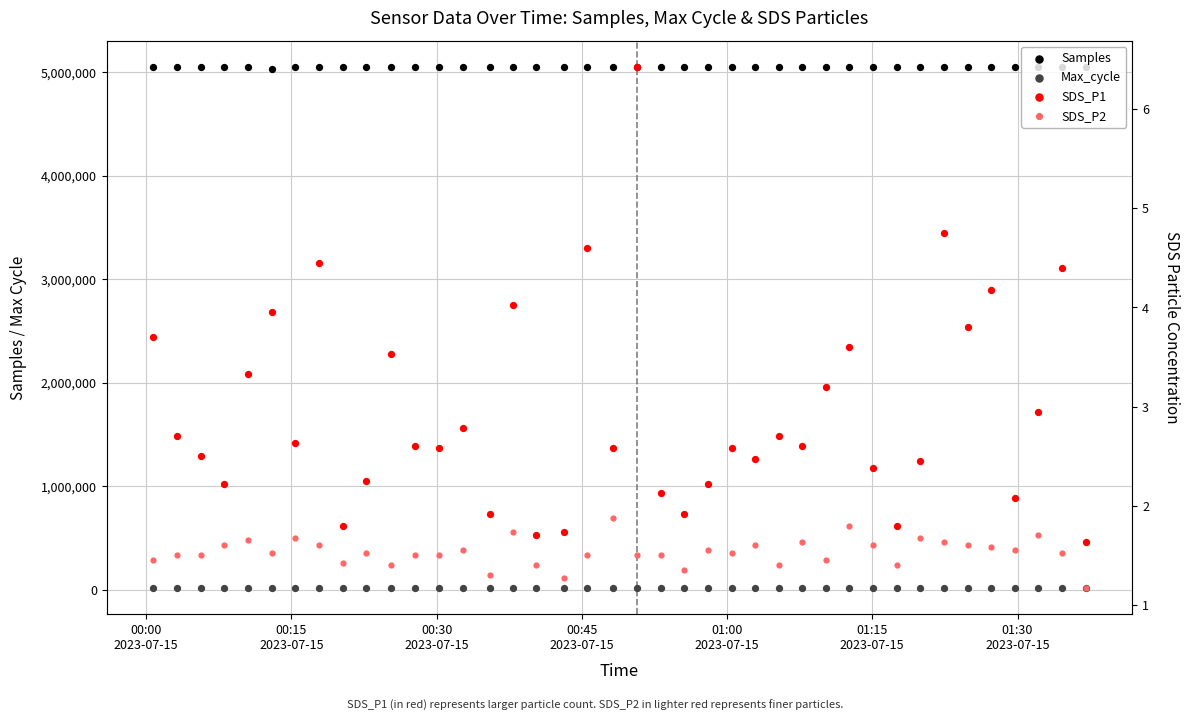

At which category is the sum across all series the highest?

00:15
2023-07-15